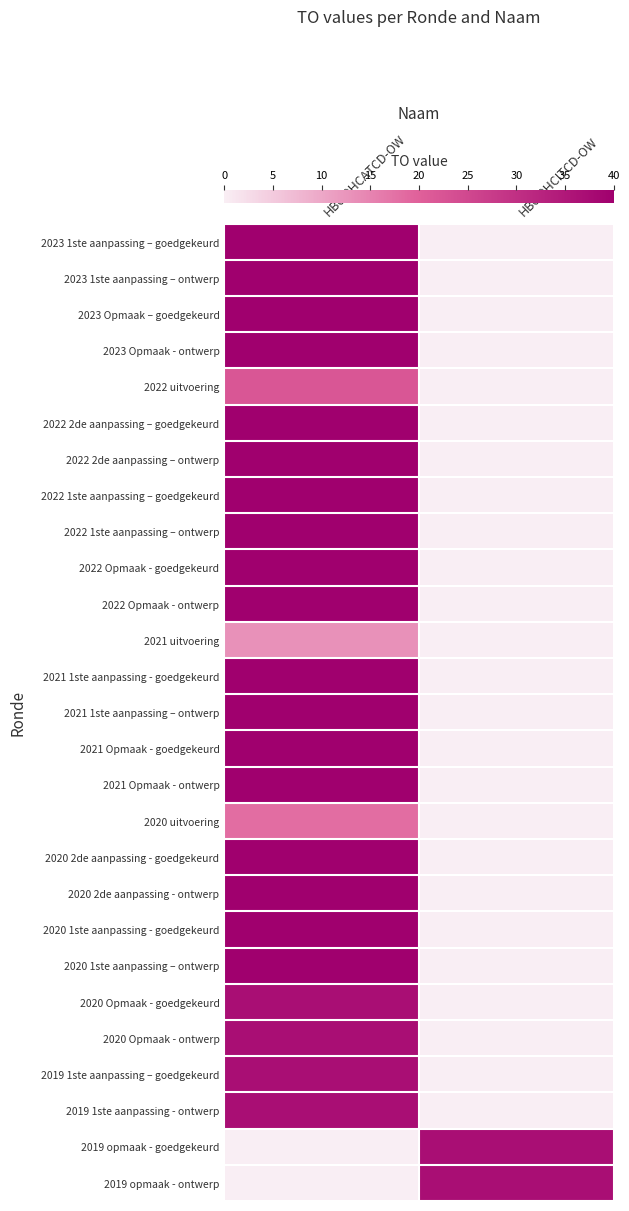

How many categories are shown in the chart?

2